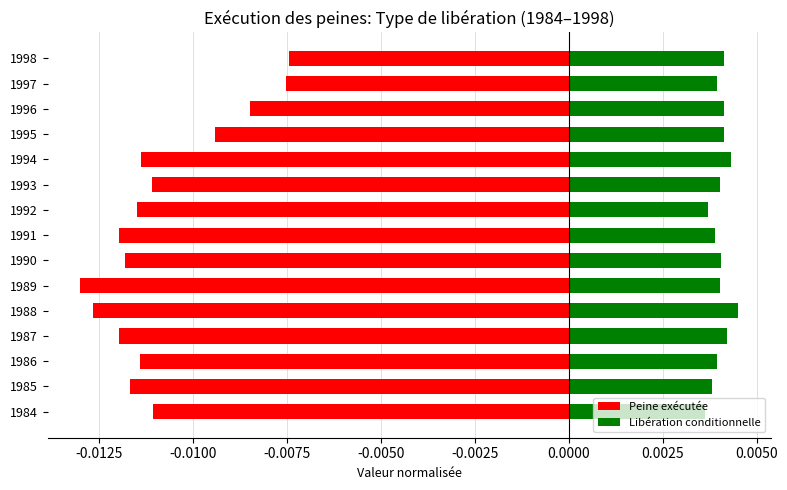

How many groups of bars are there?

15